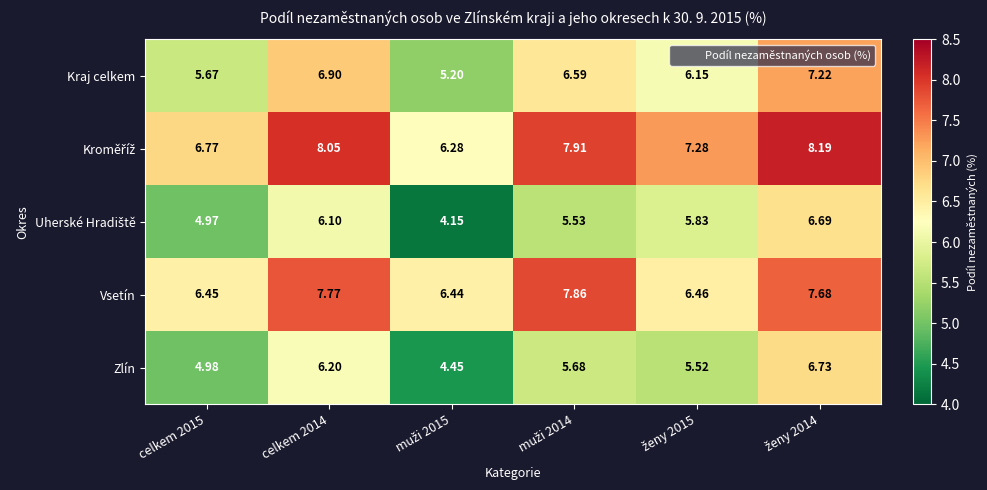

What is the total value across all series at celkem 2014?

35.0